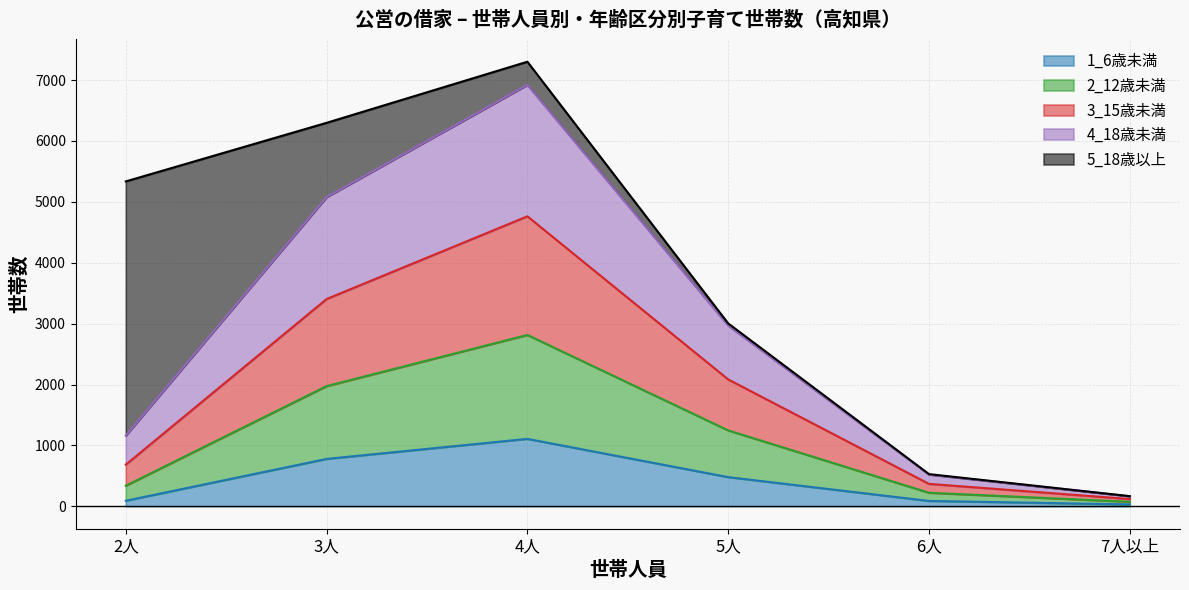

At which category is the sum across all series the highest?

4人